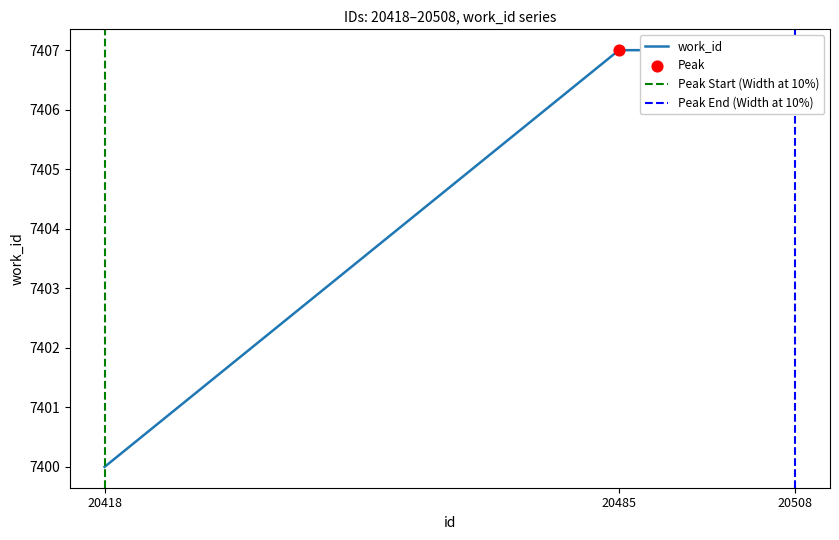

Between 20418 and 20508, which is larger?

20508